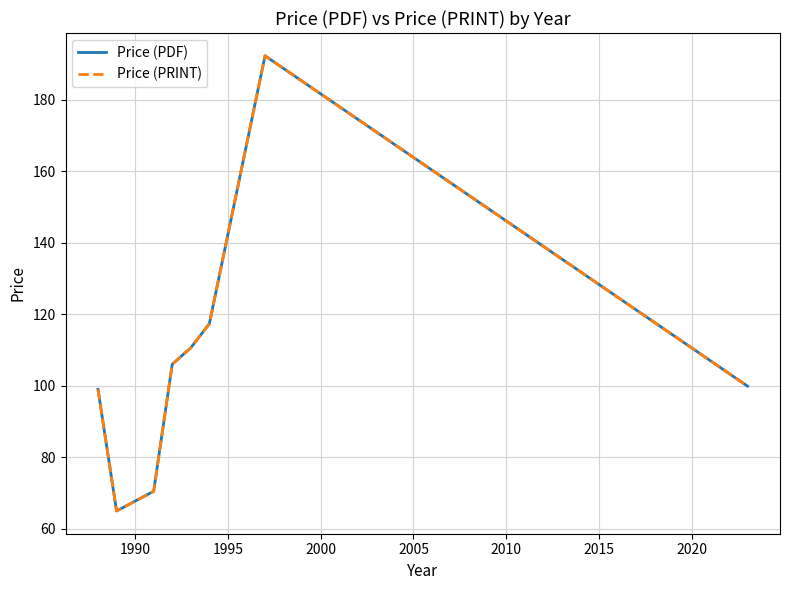

Does the chart display data point markers on the line(s)?

No